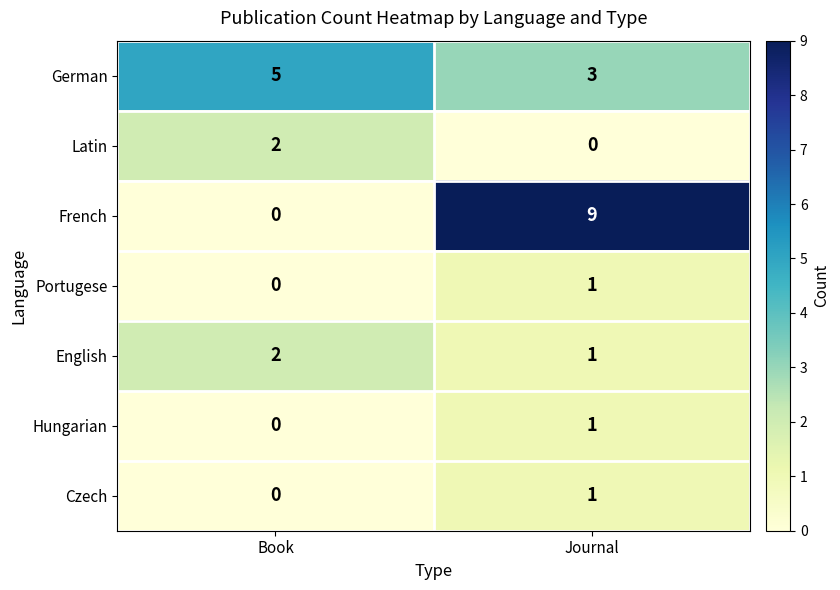

What is the sum of all German values?

8